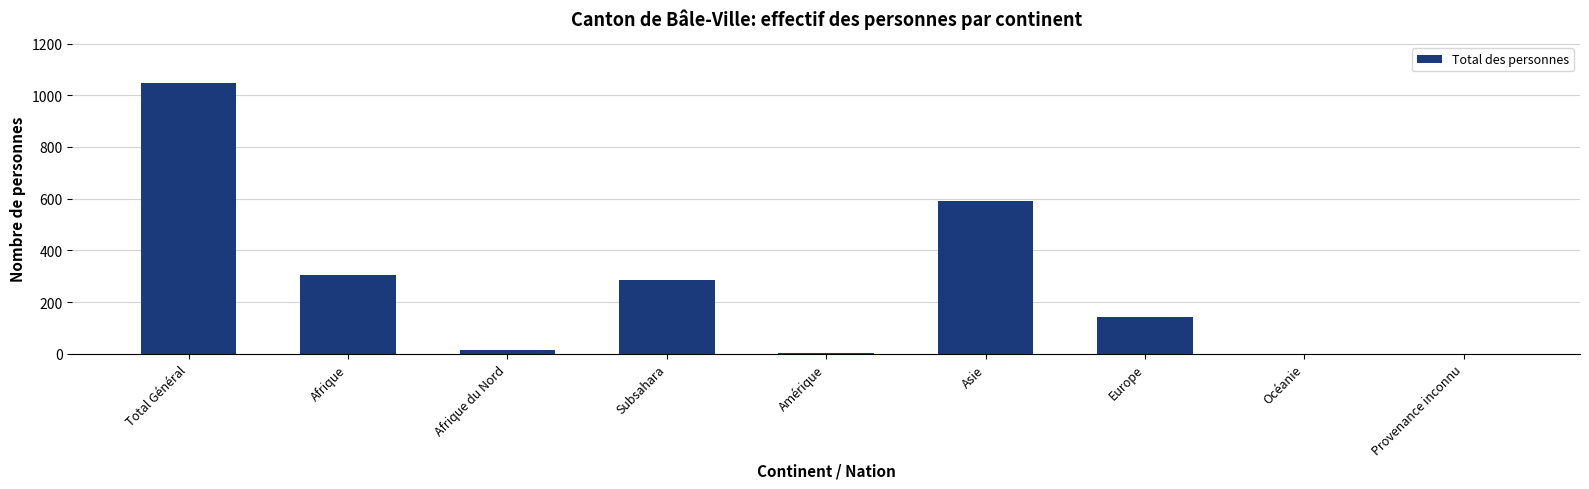

What is the change in value from Afrique to Asie?

+288